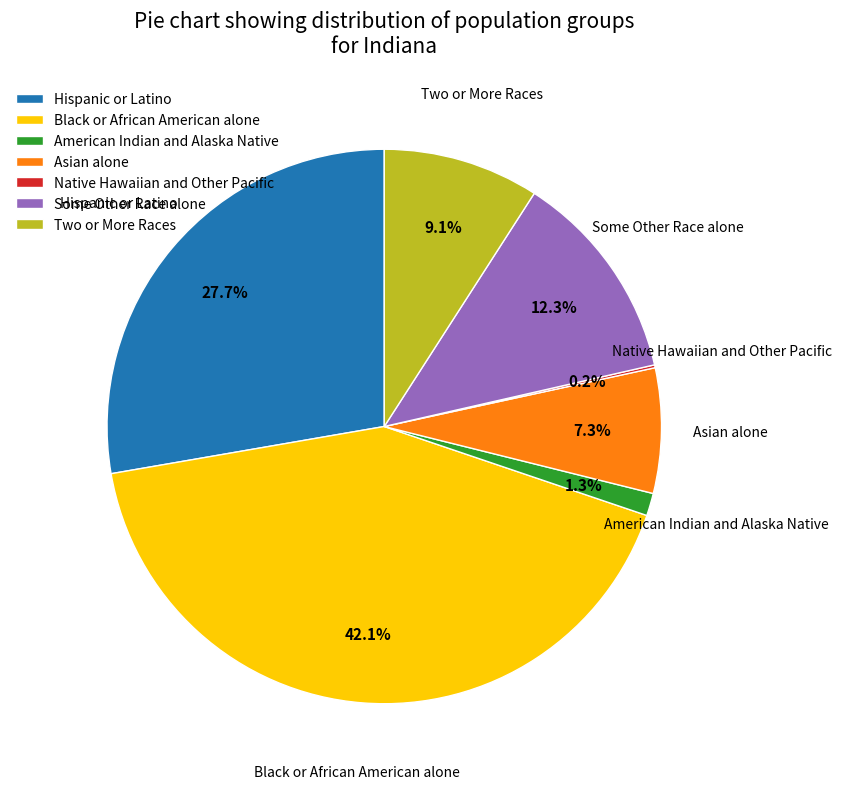

Which slice is the largest?

Black or African American alone